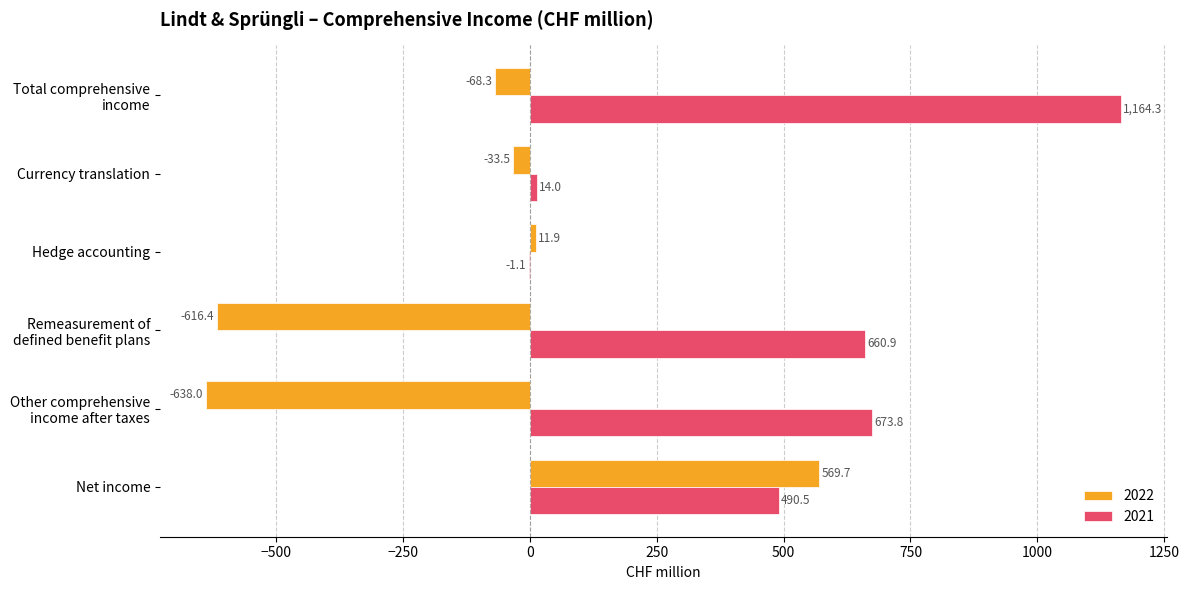

True or false: 2022 has a value of -33.5 at Currency translation.

True